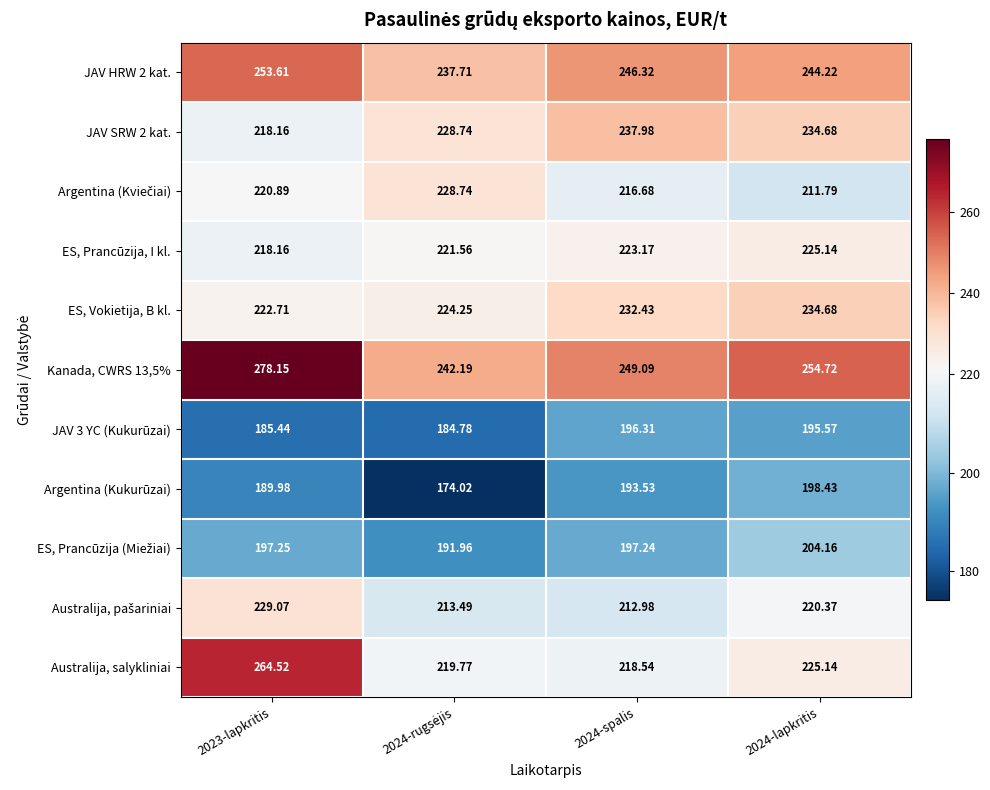

Between 2023-lapkritis and 2024-spalis, which series saw the biggest shift?

Australija, salykliniai